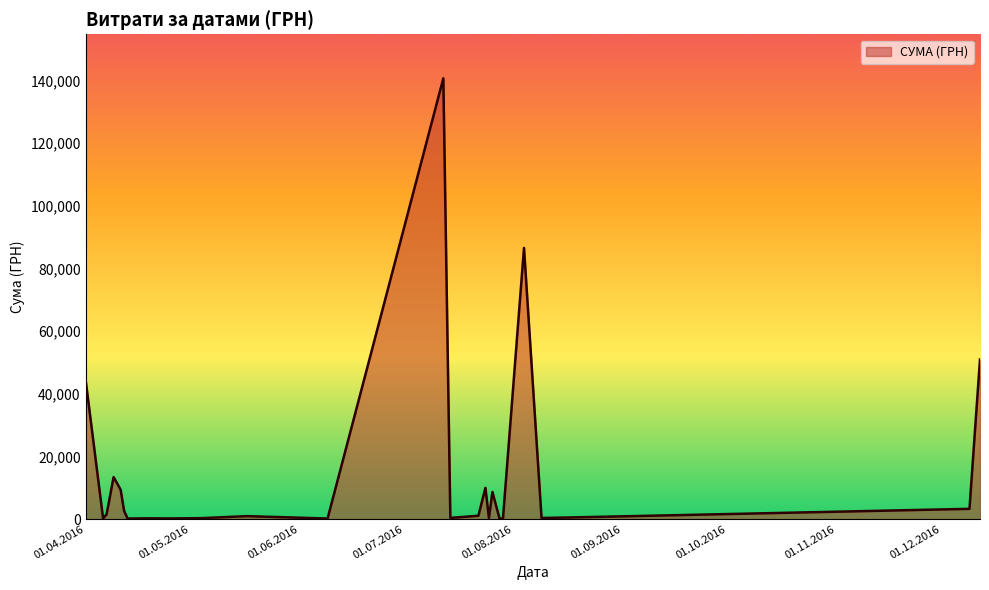

What is the greatest value displayed?

140706.2